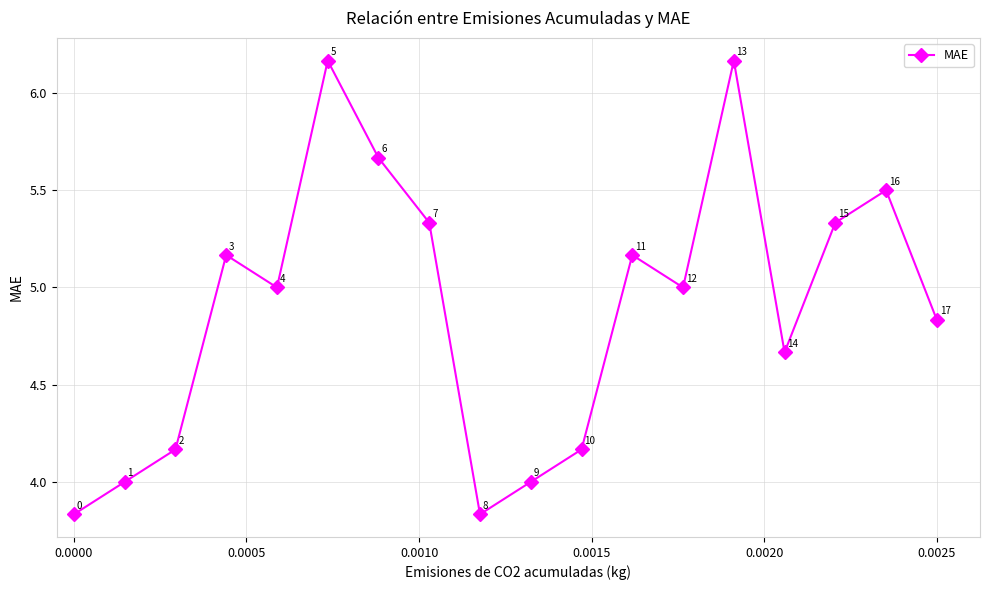

True or false: there are more than 1 points higher than both neighbors.

True